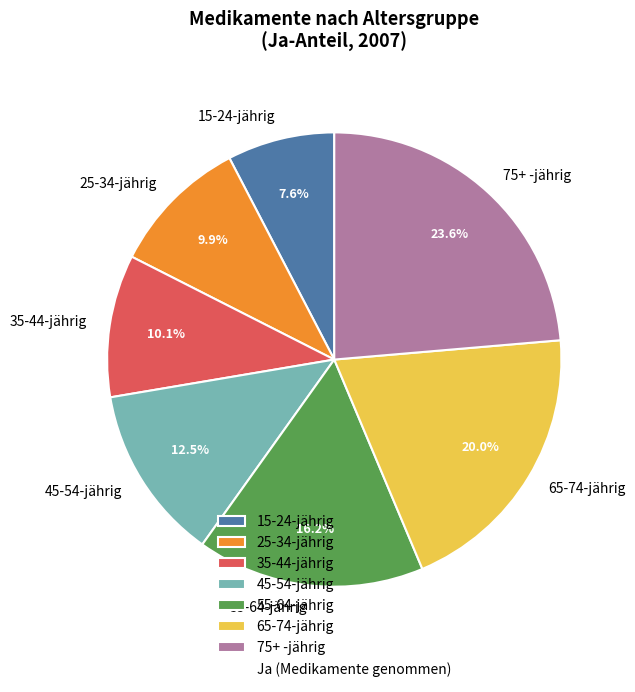

True or false: 65-74-jährig accounts for 7% of the total.

False